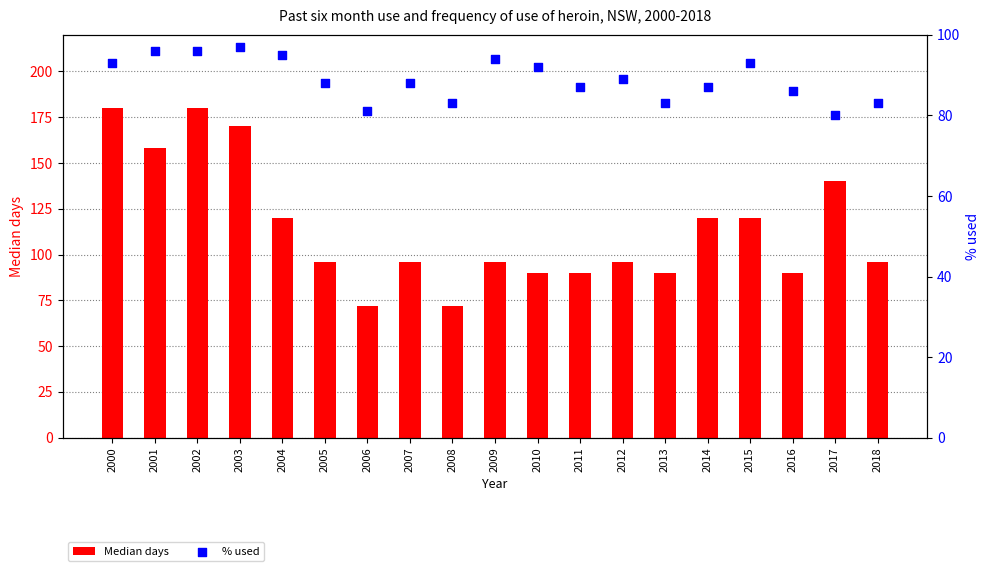

What is the total value across all series at 2010?

182